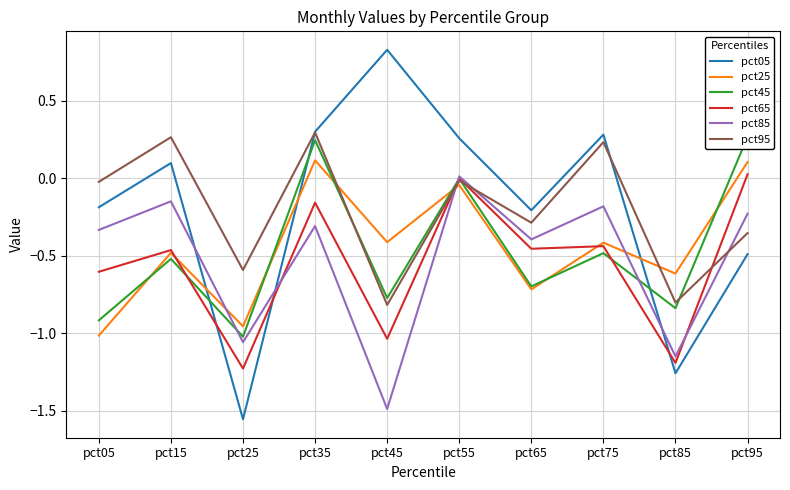

How many lines are shown in the chart?

6